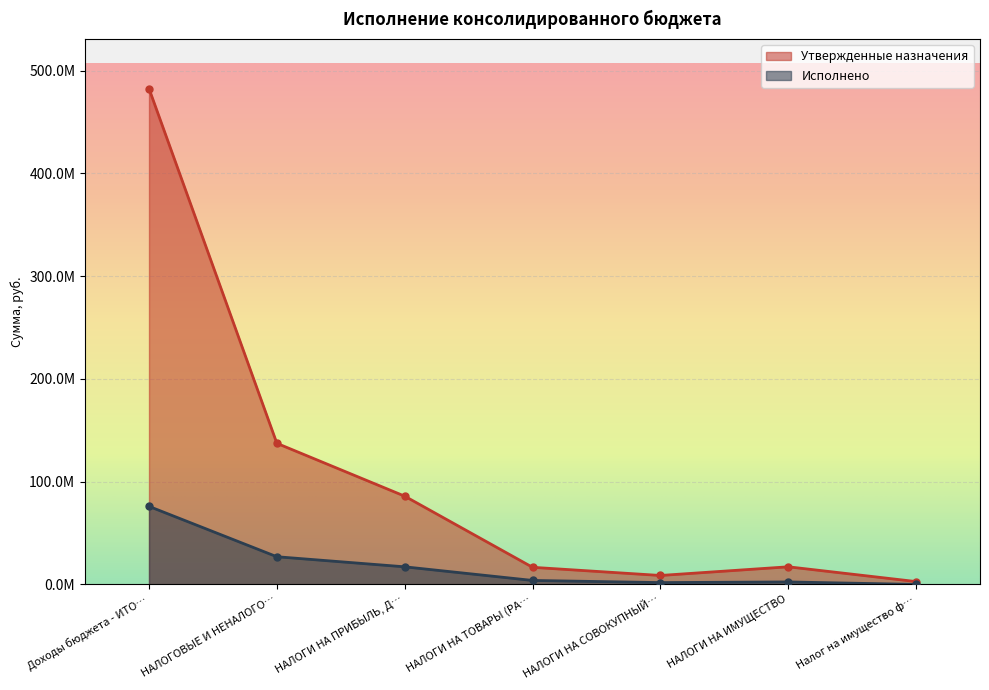

At which label does Исполнено reach its peak?

Доходы бюджета - ИТО…